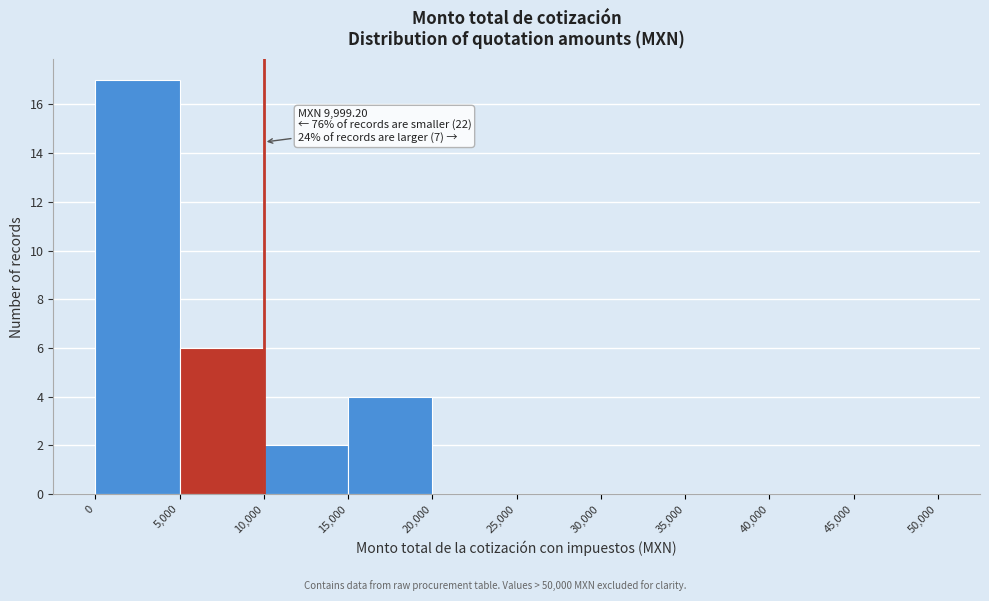

Which range on the x-axis has the tallest bar?

0 to 5,000